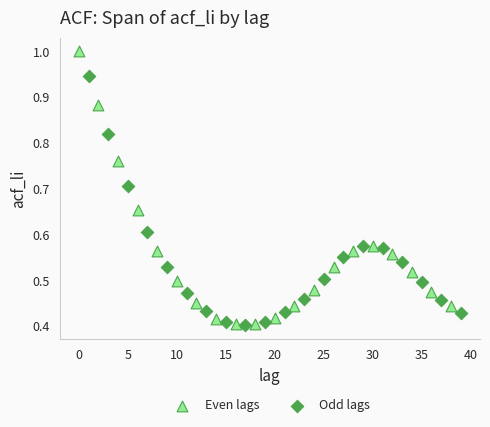

Which series has the largest Y range (max minus min)?

Even lags